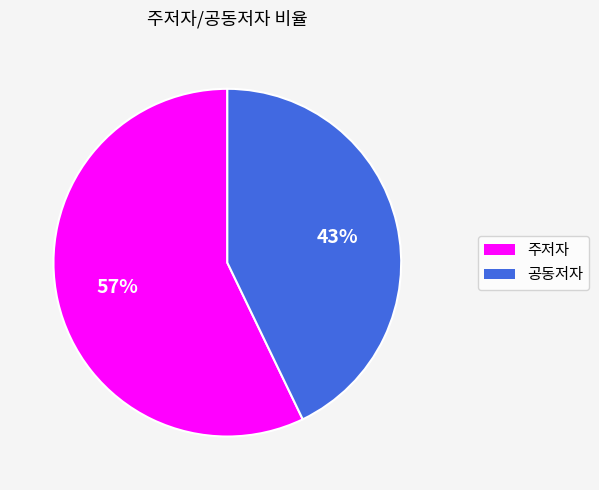

To the nearest percent, what is the difference between the 주저자 and 공동저자 slice percentages?

14%